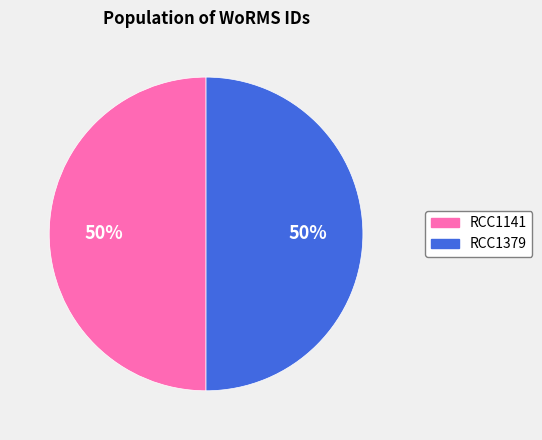

How many slices are in this pie chart?

2